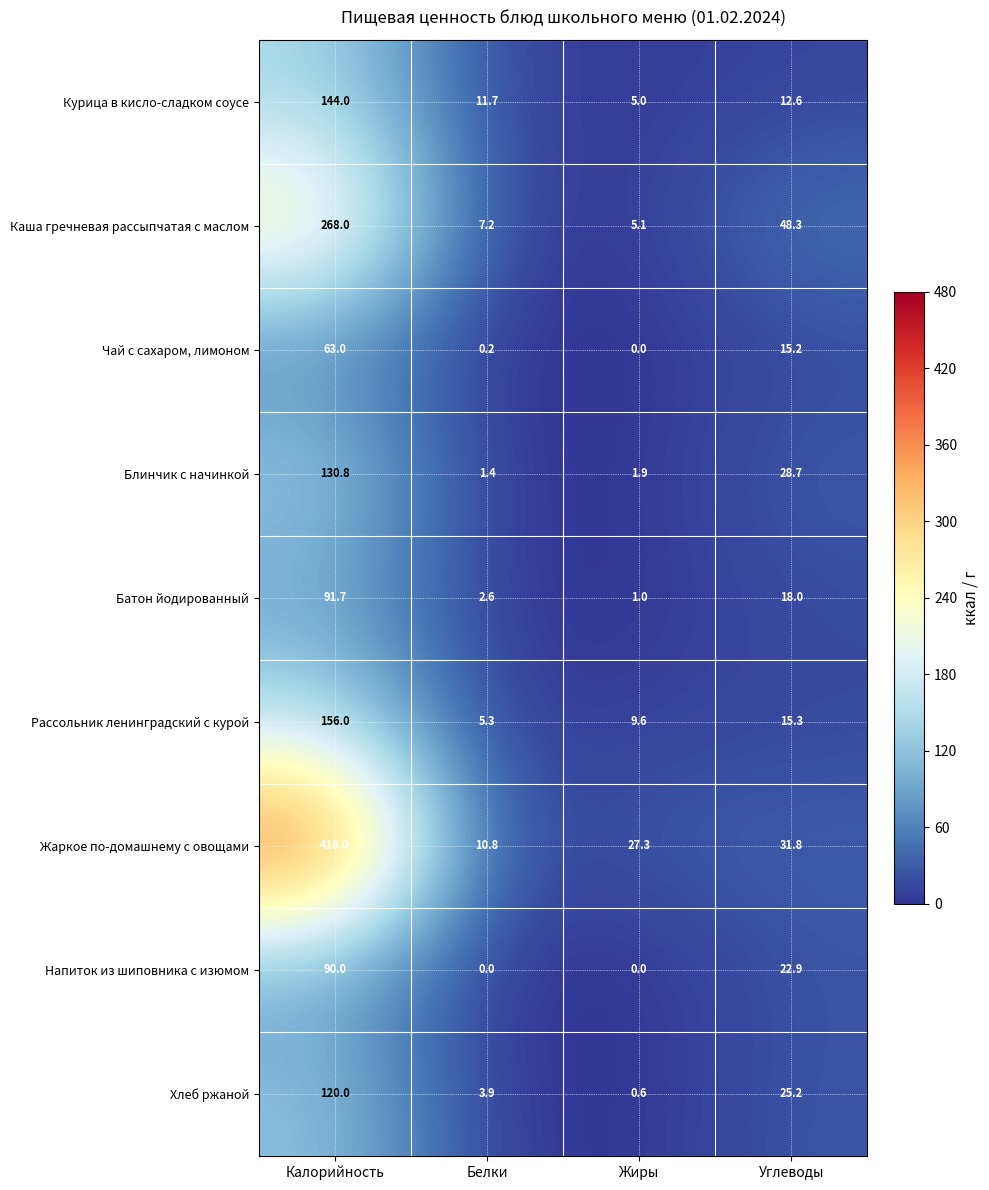

Is it true that Хлеб ржаной equals 31.2 at Калорийность?

False